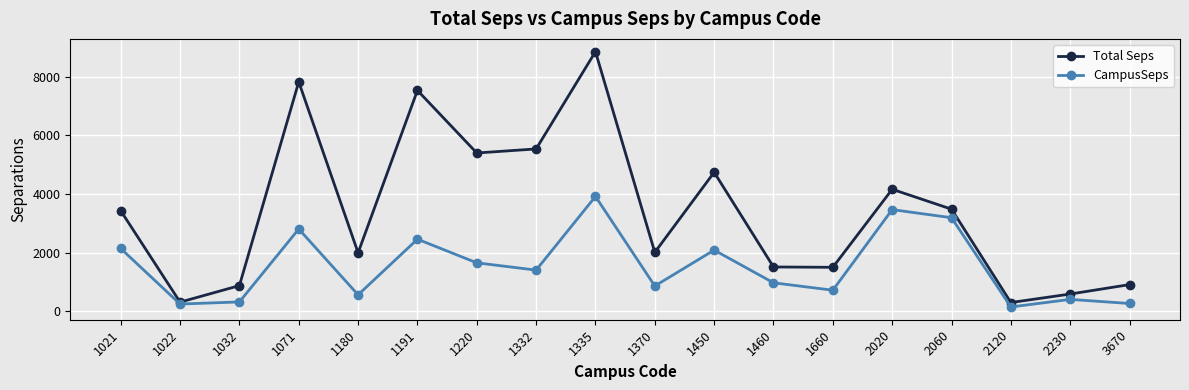

Rank the series at 1370 from highest to lowest value.

Total Seps, CampusSeps